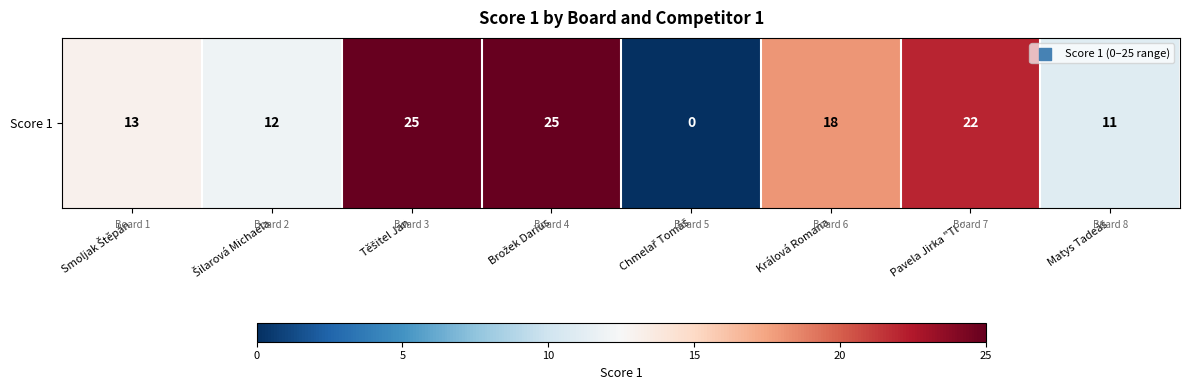

Rank the categories by value from lowest to highest.

Chmelař Tomáš, Matys Tadeáš, Šilarová Michaela, Smoljak Štěpán, Králová Romana, Pavela Jirka "Tl…, Těšitel Jan, Brožek Darius